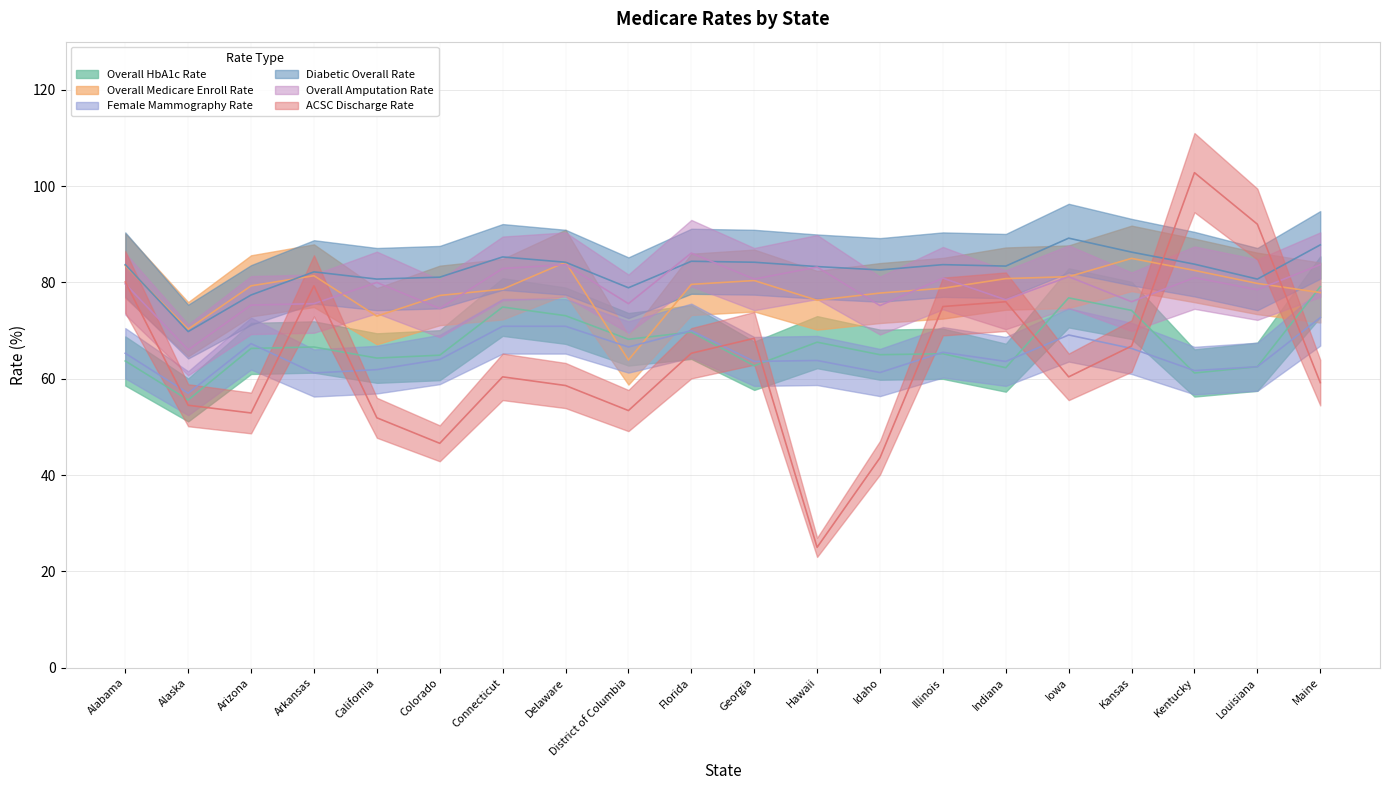

Is it true that Overall Medicare Enroll Rate equals 21.2 at Arkansas?

False